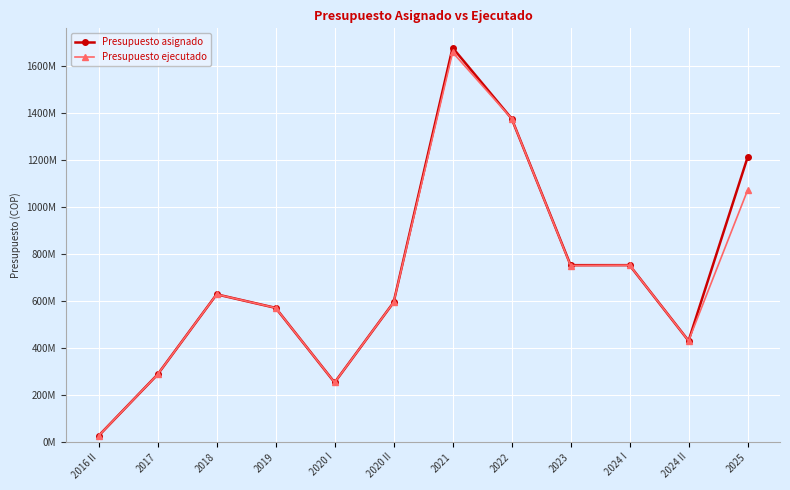

What is the maximum value for Presupuesto asignado?

1679269841